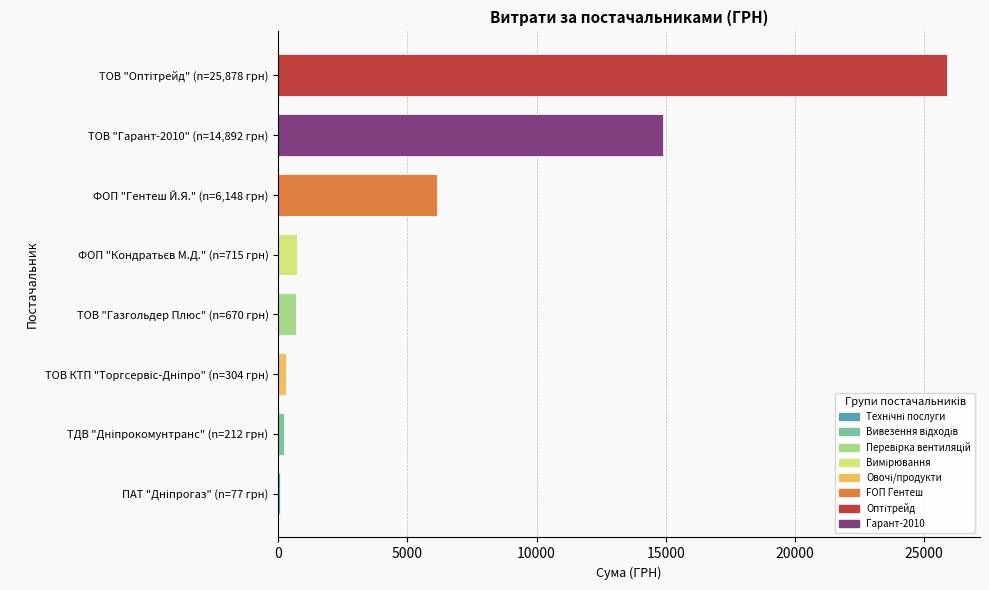

What is the sum of all values?

48897.0